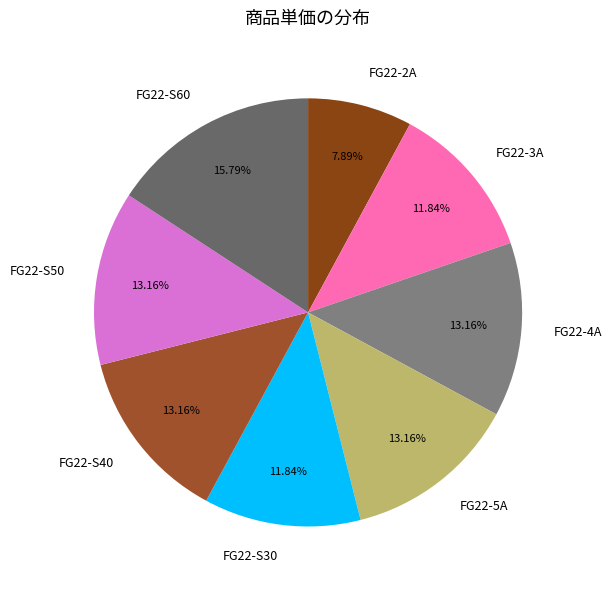

To the nearest percent, what is the combined percentage of FG22-S30 and FG22-S40?

25%